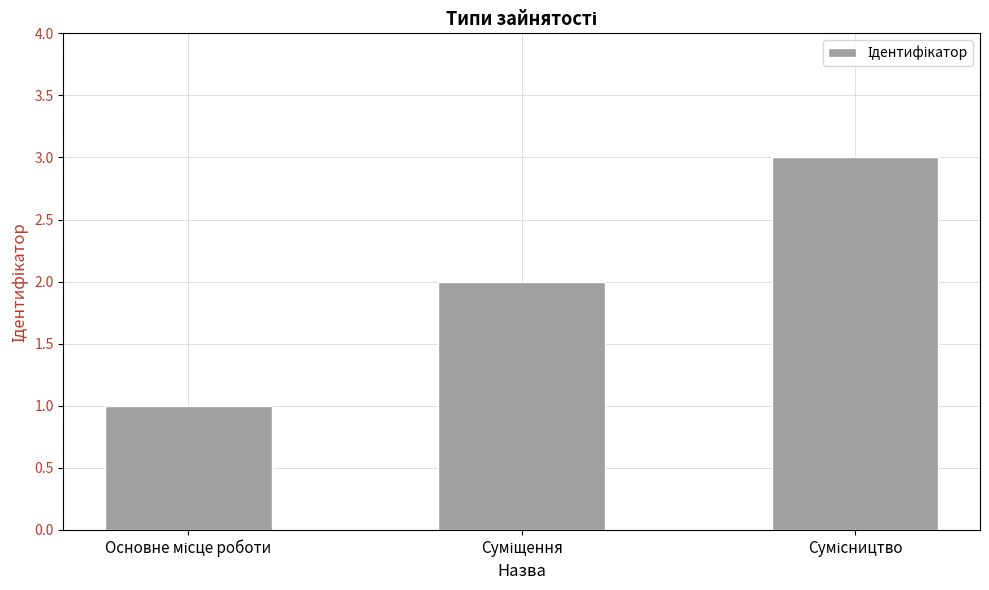

What is the sum of all values?

6